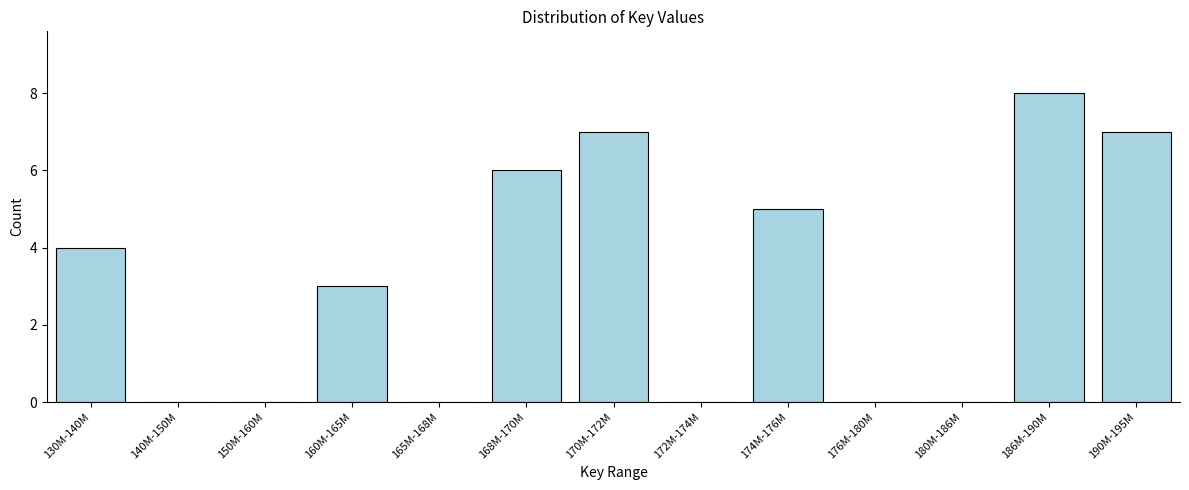

Reading left to right, list all the values displayed in this chart.

130M-140M=4	140M-150M=0	150M-160M=0	160M-165M=3	165M-168M=0	168M-170M=6	170M-172M=7	172M-174M=0	174M-176M=5	176M-180M=0	180M-186M=0	186M-190M=8	190M-195M=7